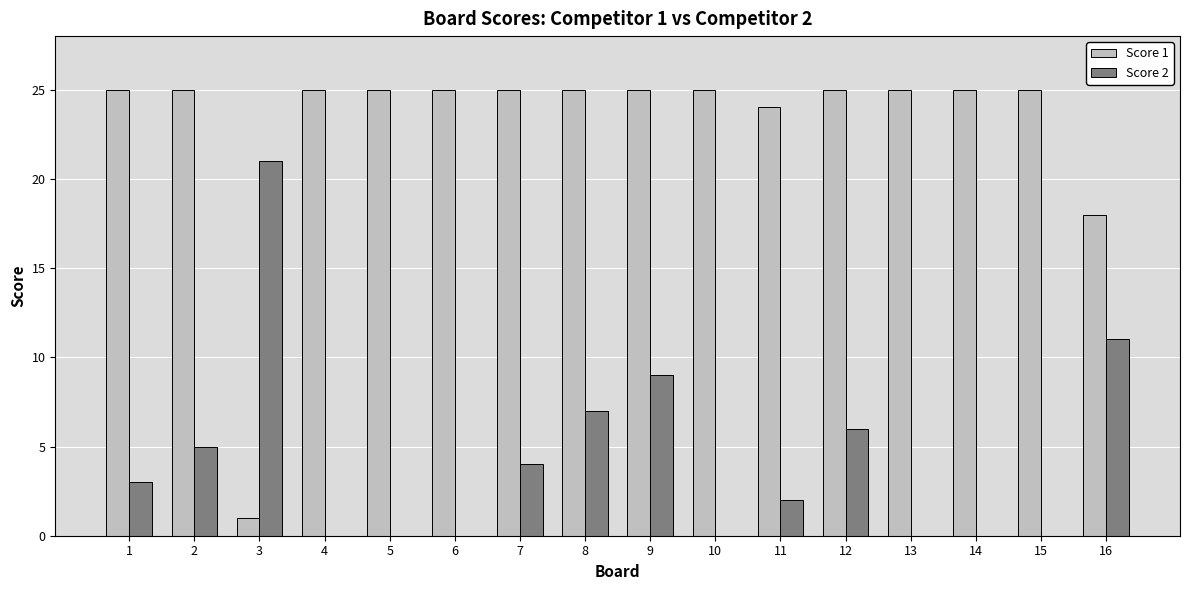

What is the maximum value shown in the chart?

25